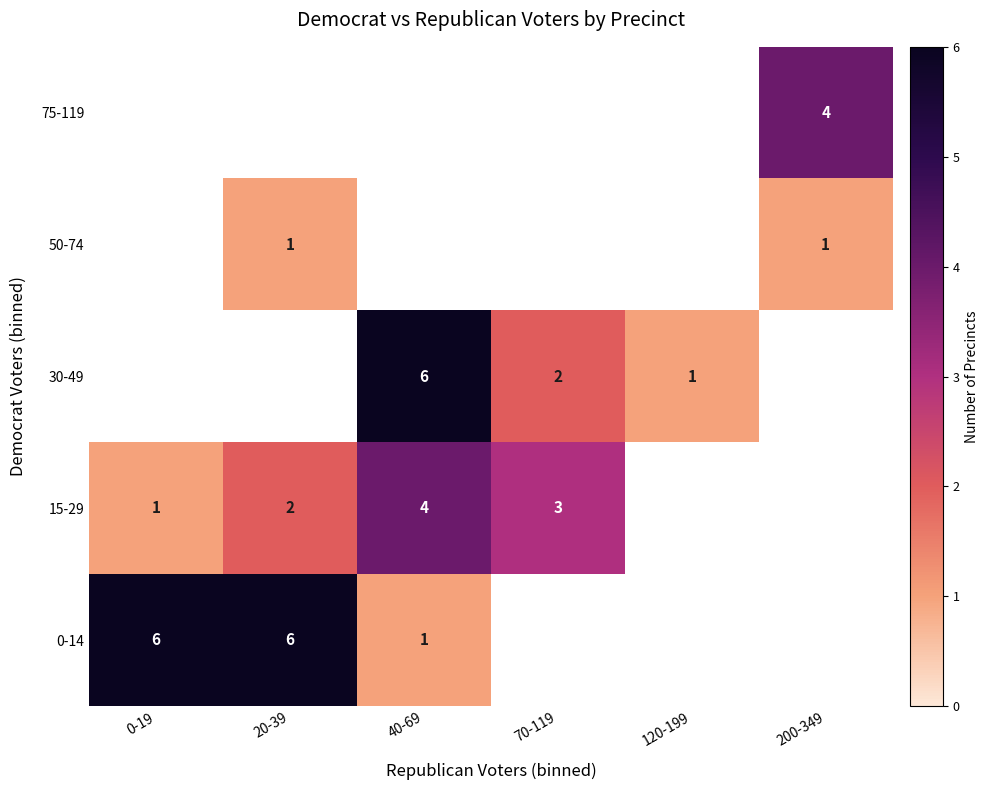

True or false: 50-74 has a value of 0 at 20-39.

False